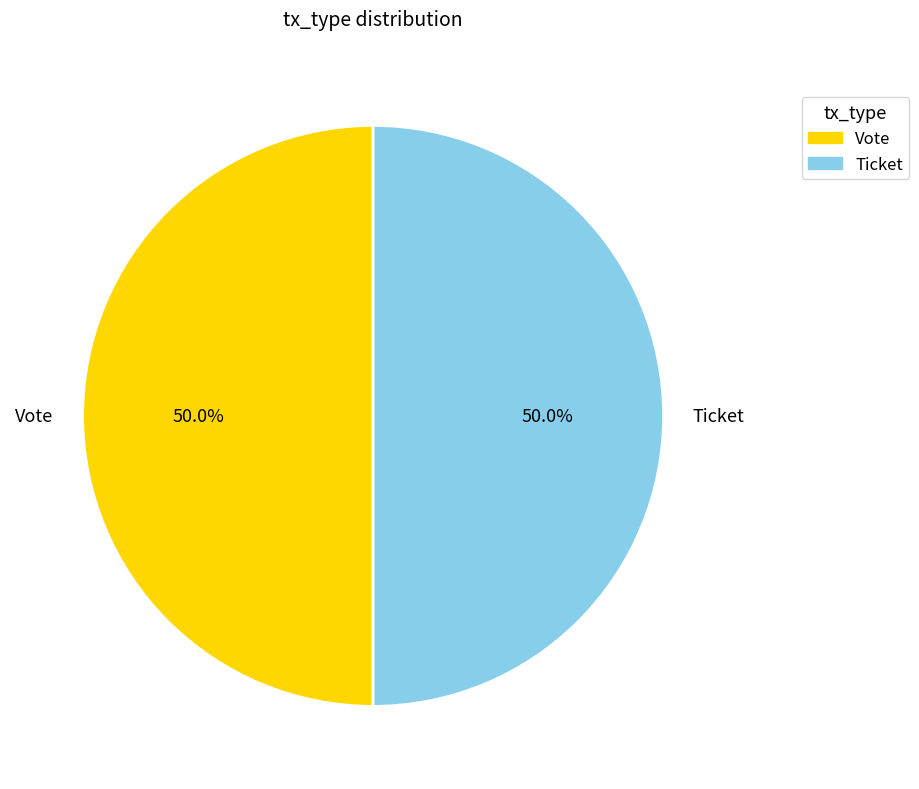

What percentage do Ticket and Vote together represent?

100.0%